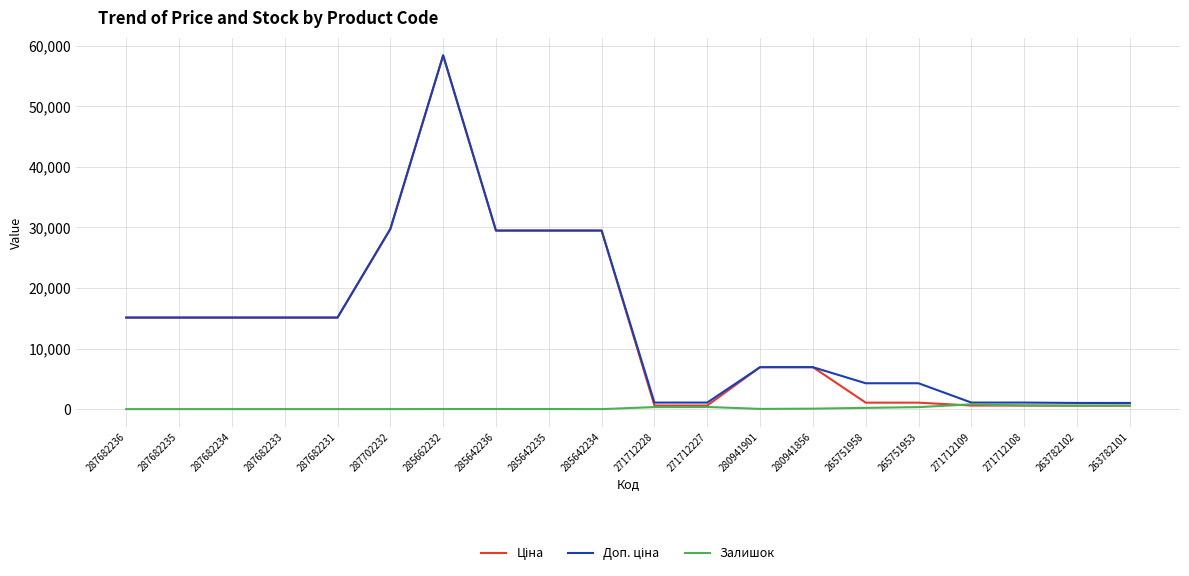

What is the difference between the highest and lowest values at 285642235?

29480.5